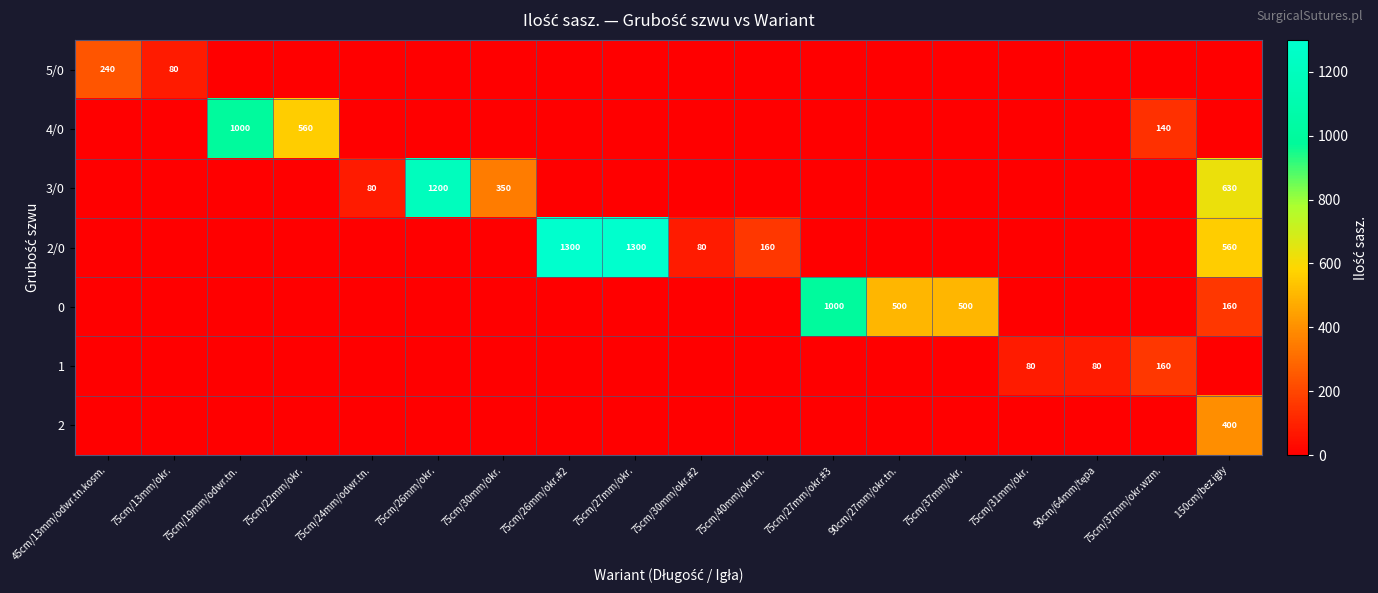

True or false: 0 has a value of 1580 at 75cm/27mm/okr.#3.

False